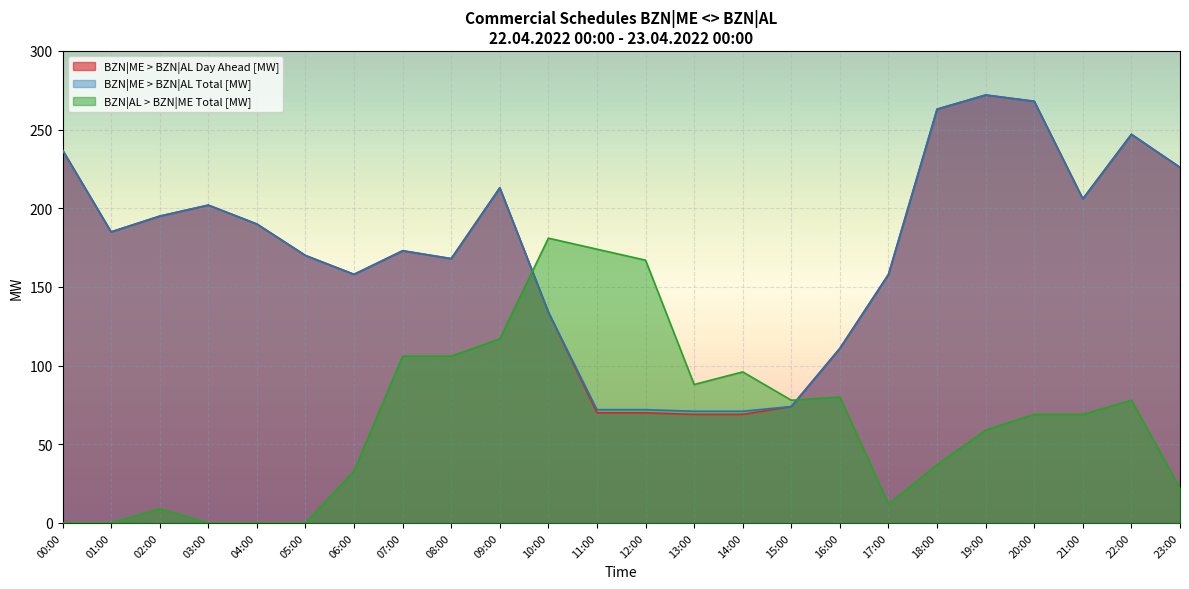

Reading left to right, transcribe all the data shown in this chart.

BZN|ME > BZN|AL Day Ahead [MW]: 237	185	195	202	190	170	158	173	168	213	134	70	70	69	69	74	111	158	263	272	268	206	247	226
BZN|ME > BZN|AL Total [MW]: 237	185	195	202	190	170	158	173	168	213	134	72	72	71	71	74	111	158	263	272	268	206	247	226
BZN|AL > BZN|ME Total [MW]: 0	0	9	0	0	0	33	106	106	117	181	174	167	88	96	78	80	12	37	59	69	69	78	22